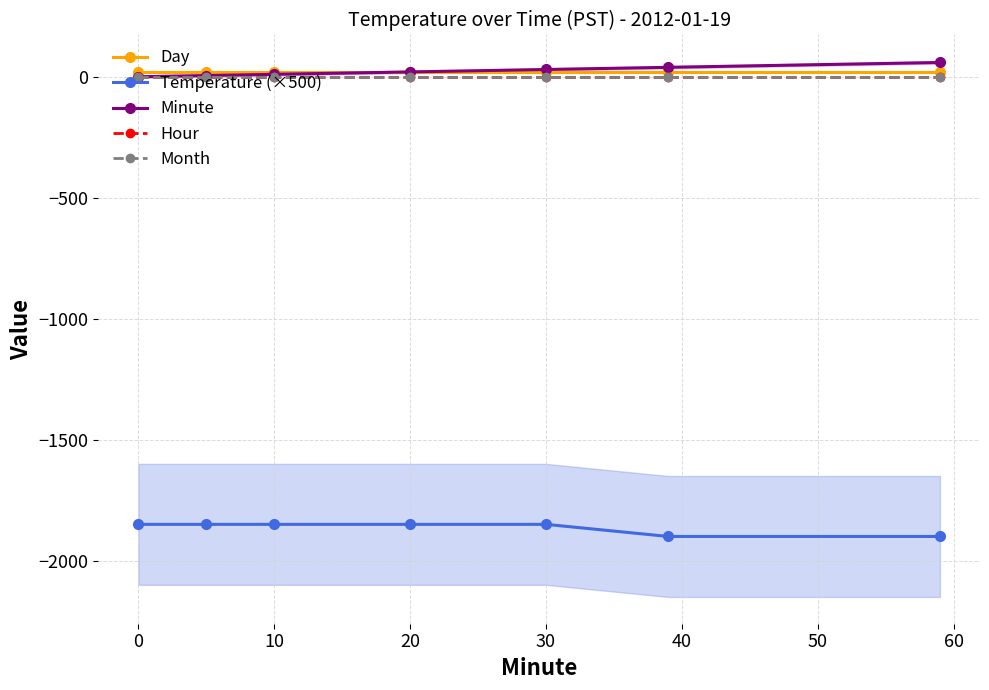

What is the label of the 5th point from the left?

30